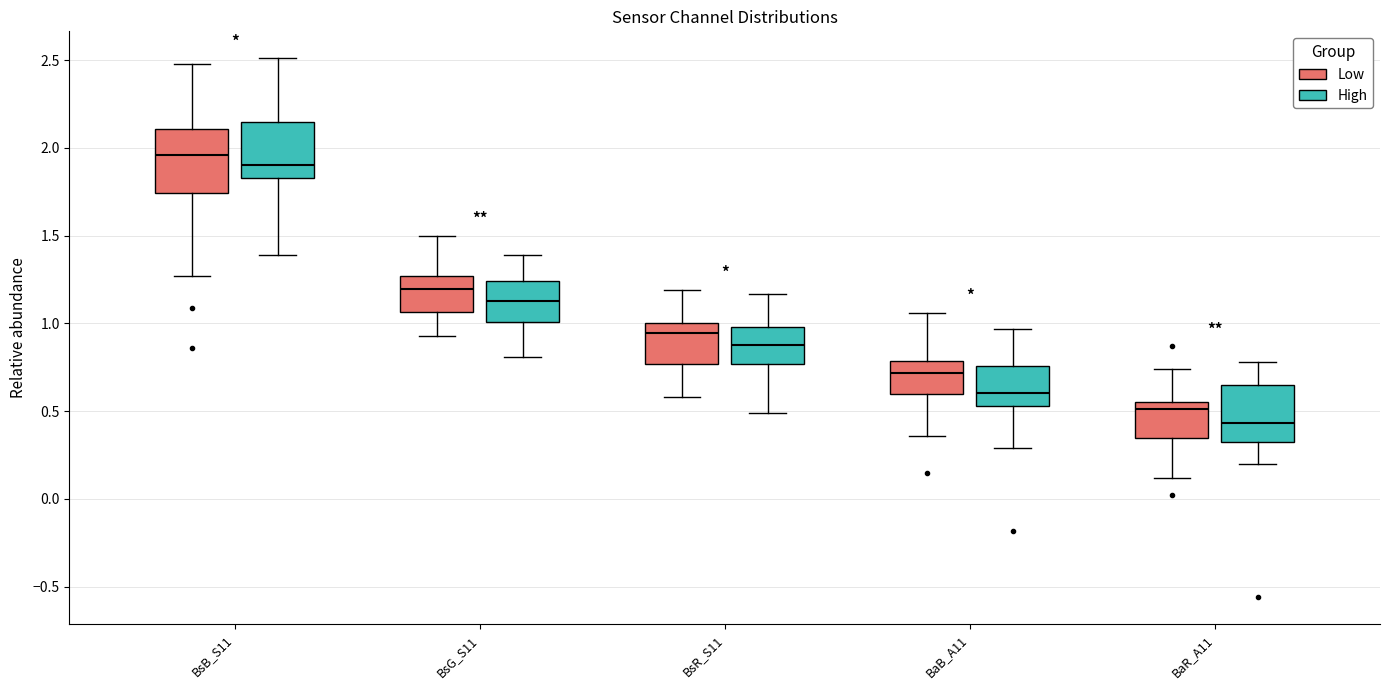

Reading left to right, read every box against the y-axis: the position of its median line, the range the box covers, and the ends of its whiskers. The values are not printed on the chart, so give them approximately, as read against the axis.

BsB_S11 (Low): median 1.95, box 1.75 to 2.10, whiskers 1.25 to 2.50
BsB_S11 (High): median 1.90, box 1.85 to 2.15, whiskers 1.40 to 2.50
BsG_S11 (Low): median 1.20, box 1.05 to 1.25, whiskers 0.95 to 1.50
BsG_S11 (High): median 1.15, box 1.00 to 1.25, whiskers 0.80 to 1.40
BsR_S11 (Low): median 0.95, box 0.75 to 1.00, whiskers 0.60 to 1.20
BsR_S11 (High): median 0.90, box 0.75 to 1.00, whiskers 0.50 to 1.15
BaB_A11 (Low): median 0.70, box 0.60 to 0.80, whiskers 0.35 to 1.05
BaB_A11 (High): median 0.60, box 0.55 to 0.75, whiskers 0.30 to 0.95
BaR_A11 (Low): median 0.50, box 0.35 to 0.55, whiskers 0.10 to 0.75
BaR_A11 (High): median 0.45, box 0.35 to 0.65, whiskers 0.20 to 0.80